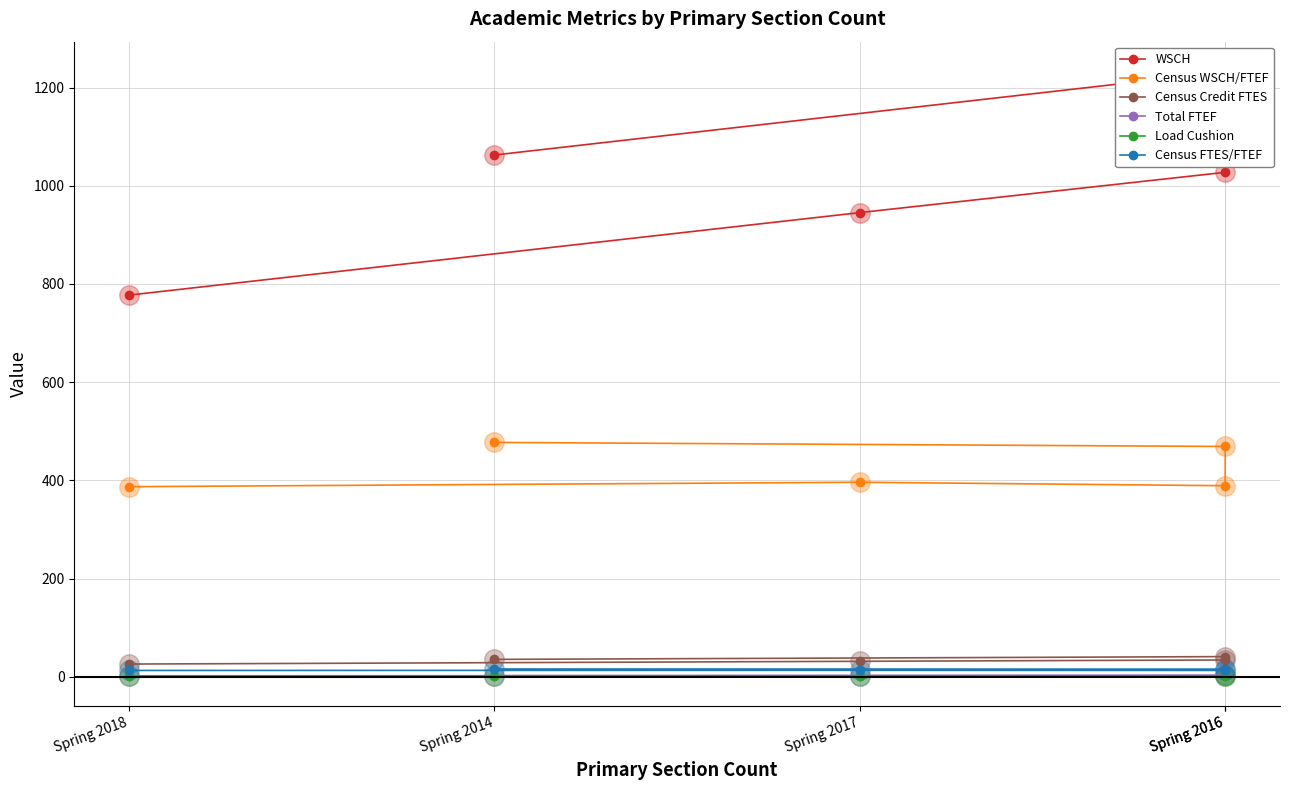

How many values in the WSCH series are below 1027?

2